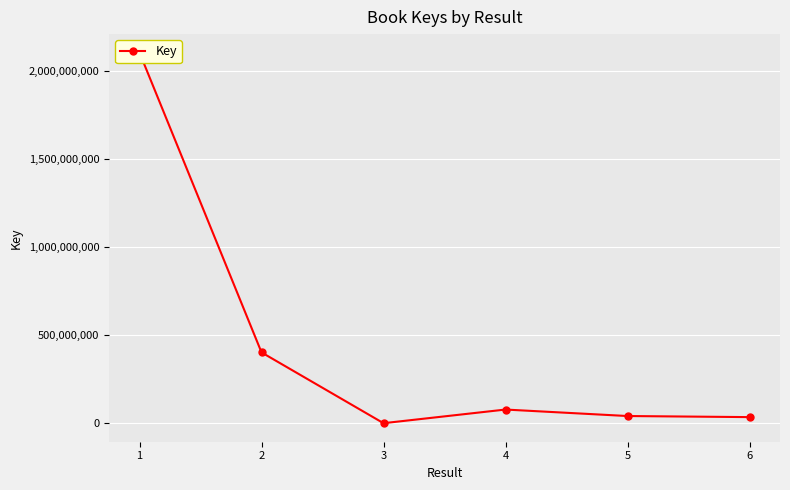

Which category has the lowest value across all series?

3